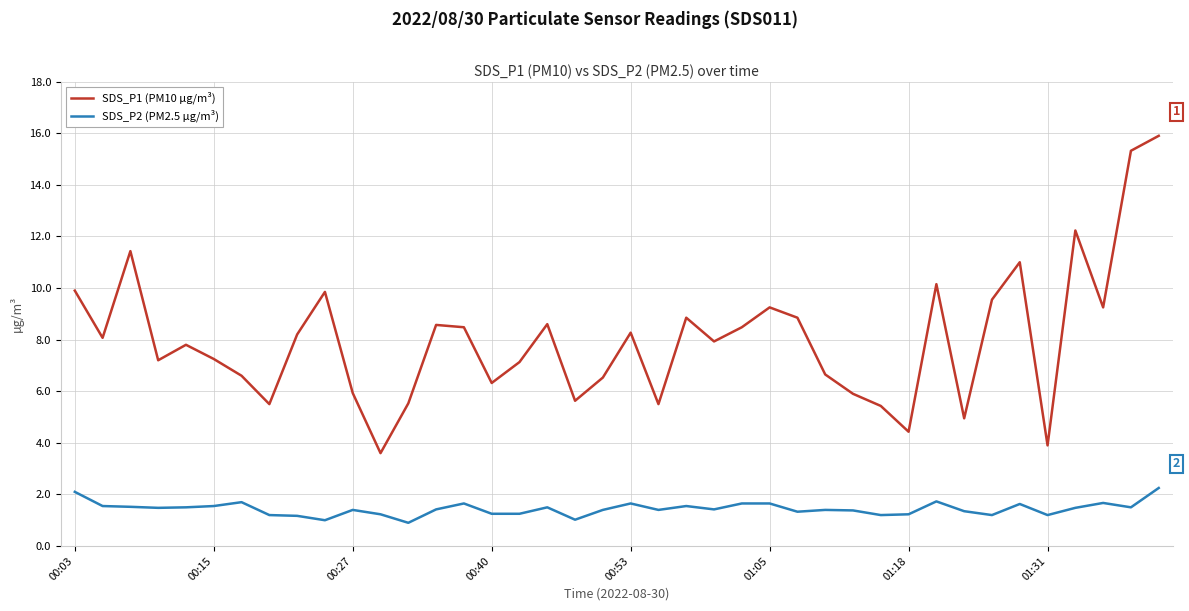

Which series has the widest spread of values?

SDS_P1 (PM10 µg/m³)